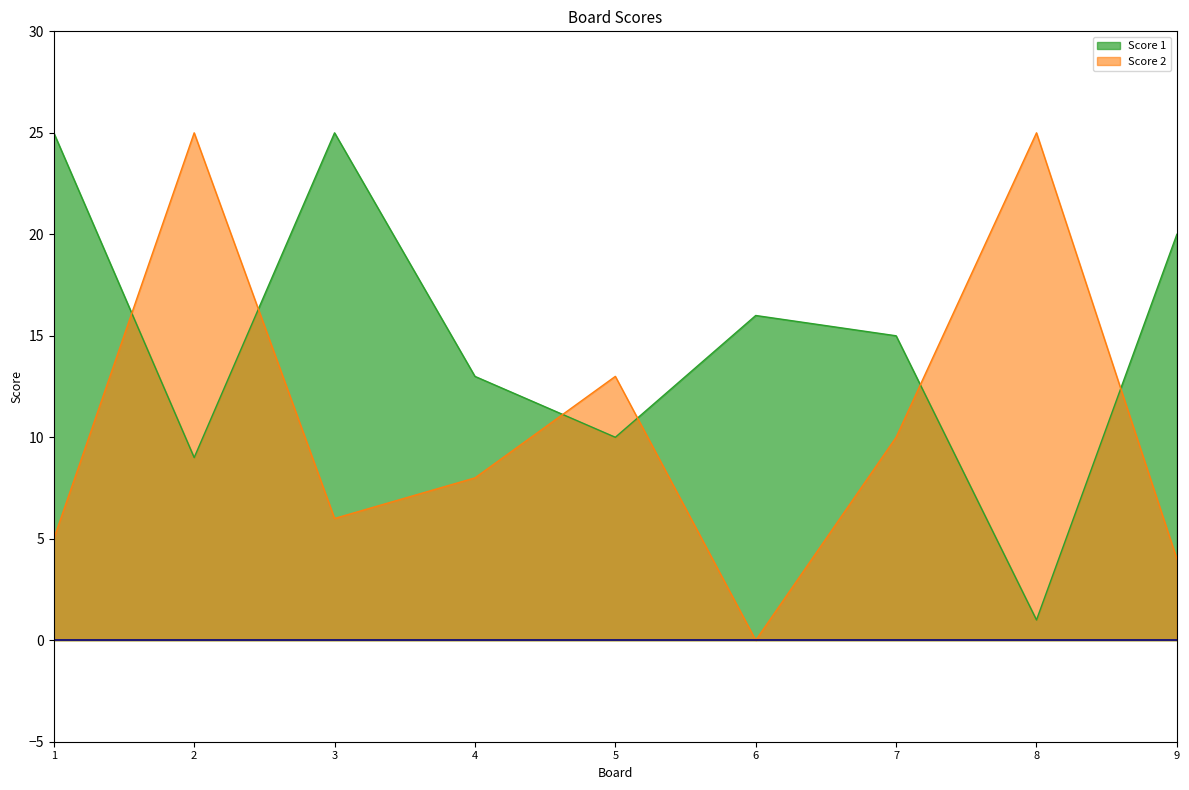

Is it true that Score 2 equals 8 at 4?

True